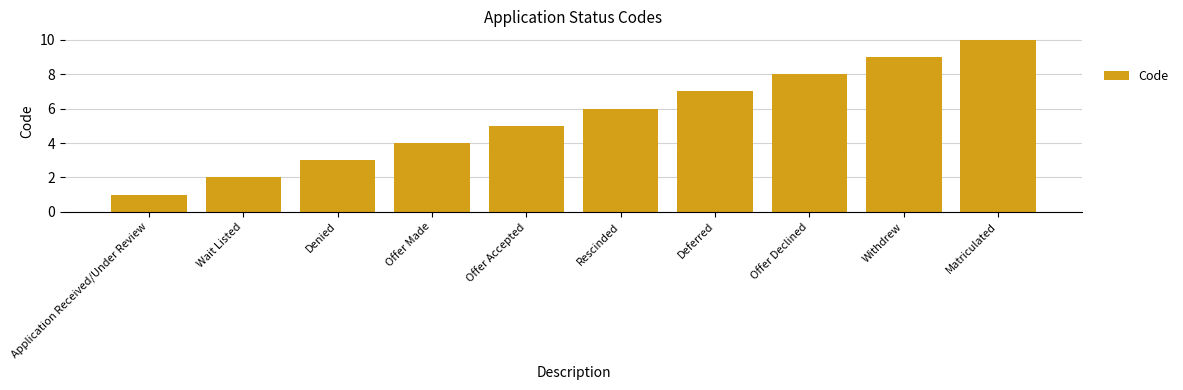

Rank the categories by value from lowest to highest.

Application Received/Under Review, Wait Listed, Denied, Offer Made, Offer Accepted, Rescinded, Deferred, Offer Declined, Withdrew, Matriculated